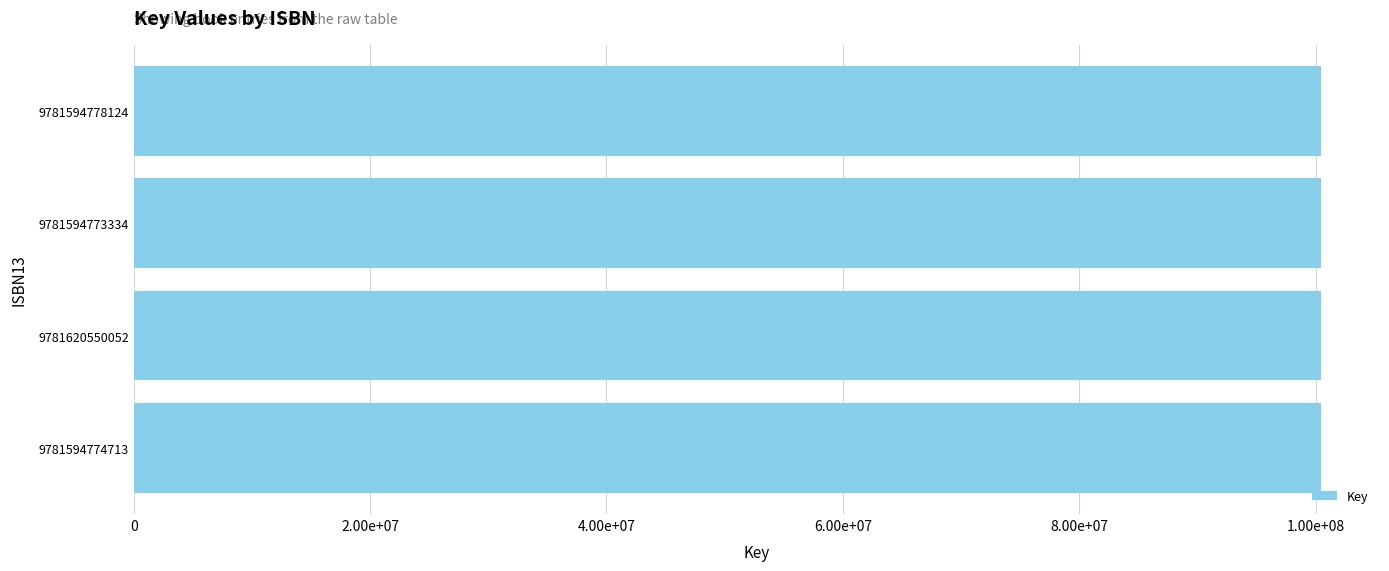

Does the chart contain any negative values?

No